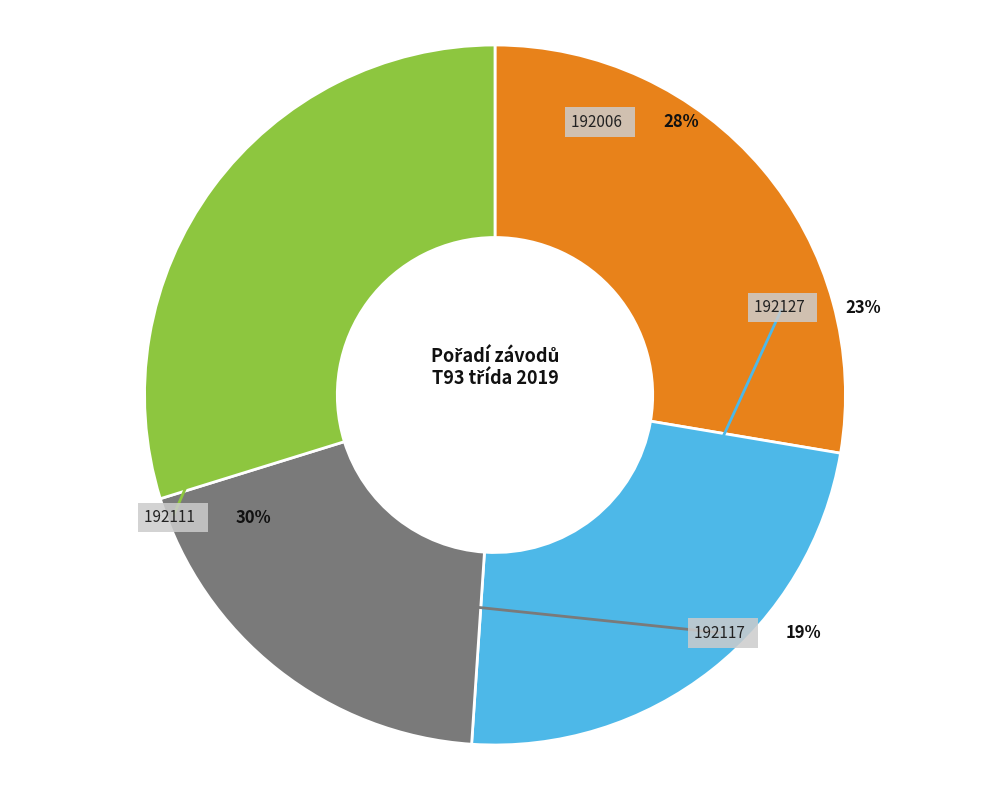

Which category has the biggest portion of the pie?

192111